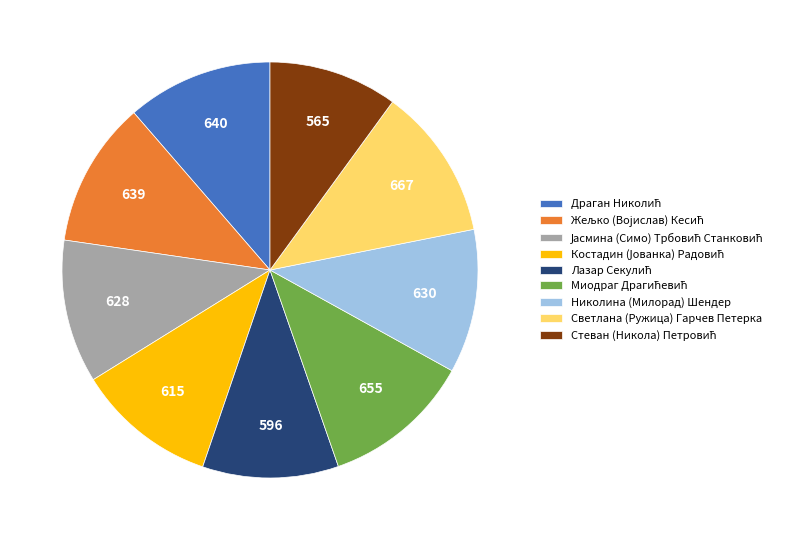

Is it true that Николина (Милорад) Шендер is 17% of the pie?

False